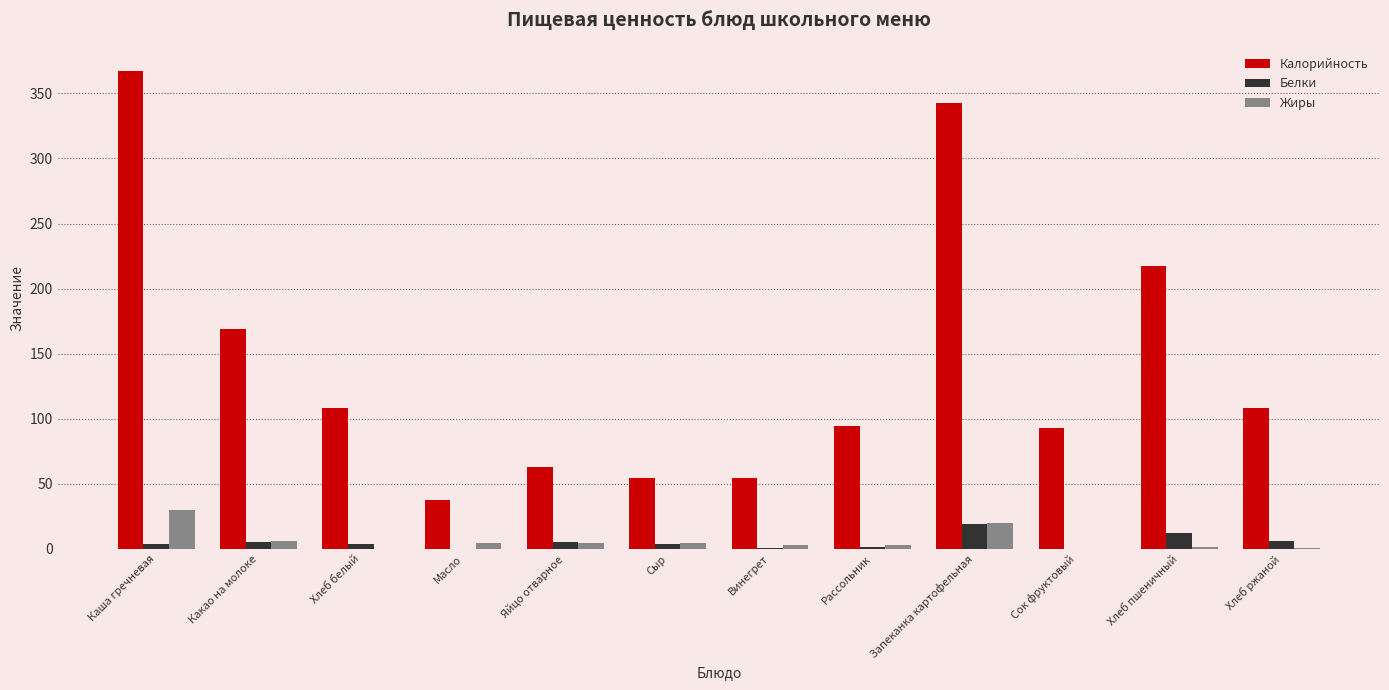

Which series changed the most between Сыр and Рассольник?

Калорийность